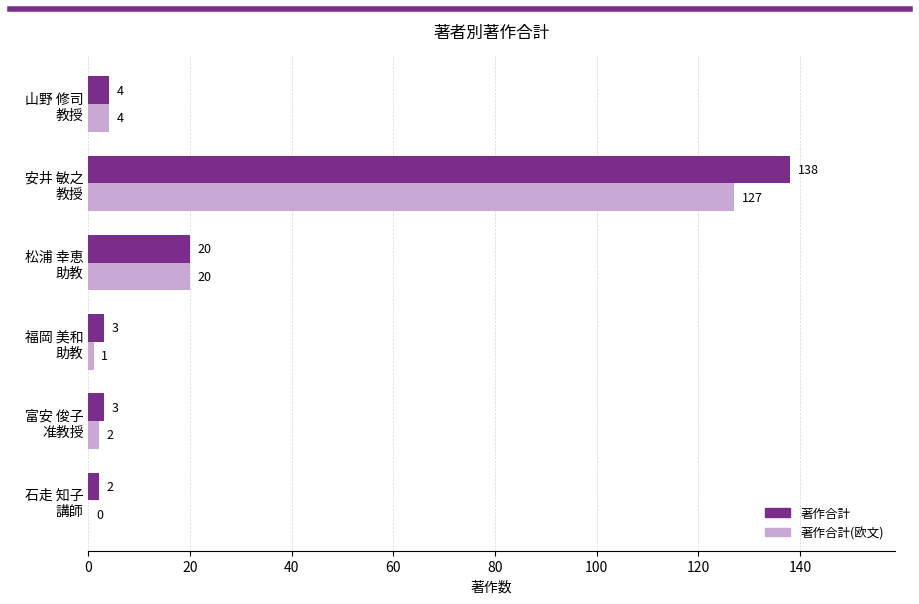

What is the highest value of the 著作合計(欧文) series?

127